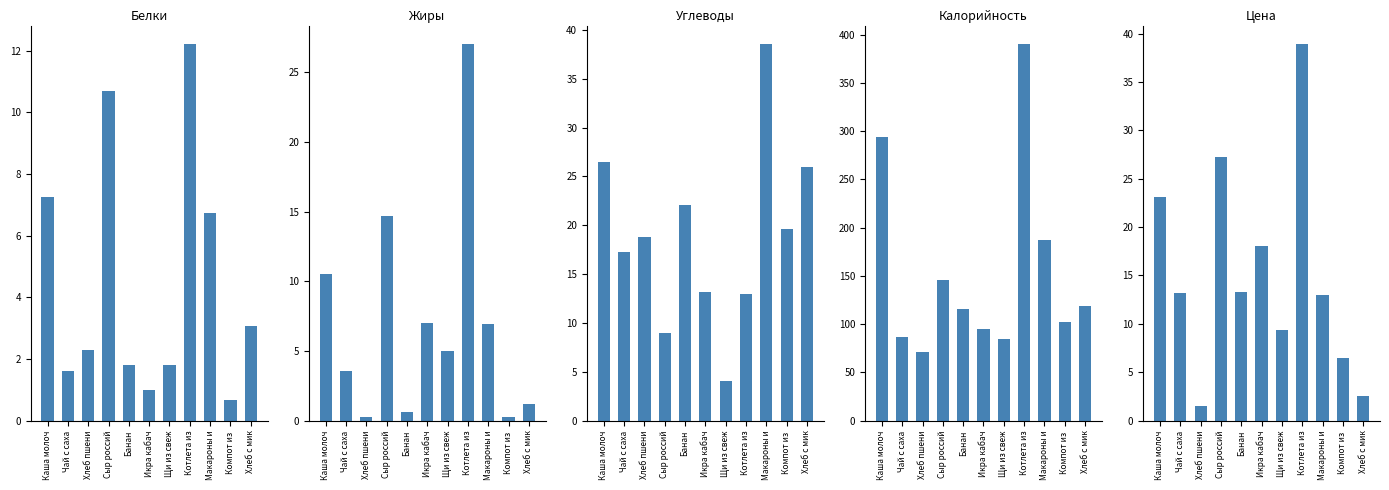

What is the label of the 3rd bar from the right?

Макароны и